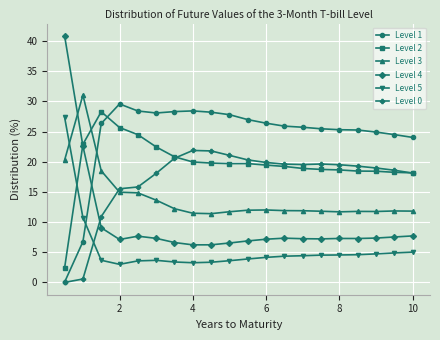

What is the value of the Level 3 point at the 15th from the left?

11.8